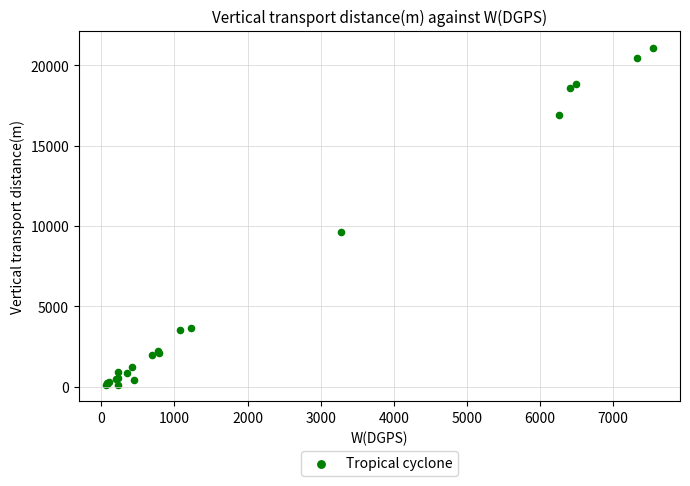

What Y value in the scatter plot is closest to 10618?

9614.4